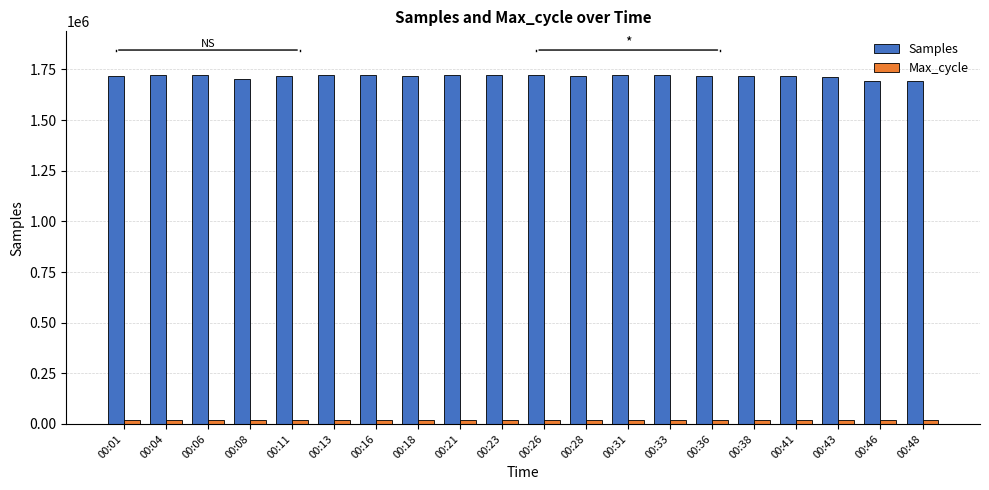

Which series has the largest total across all categories?

Samples